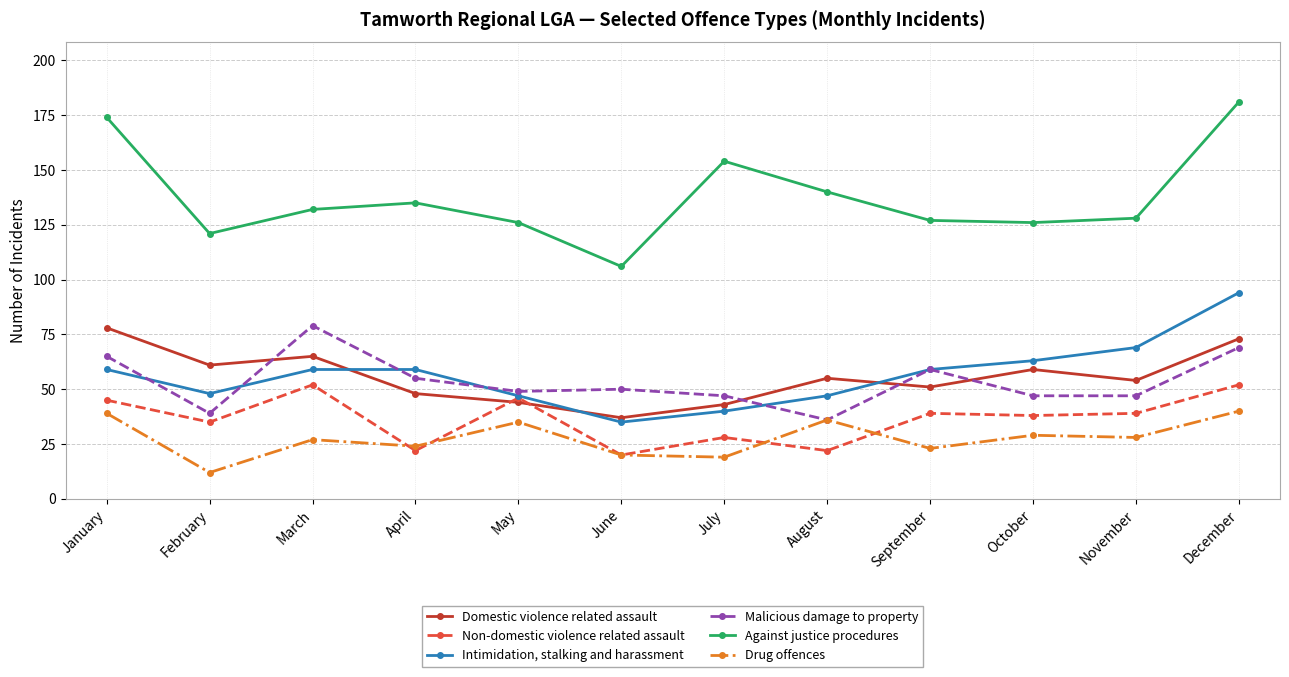

Rank the series at February from lowest to highest value.

Drug offences, Non-domestic violence related assault, Malicious damage to property, Intimidation, stalking and harassment, Domestic violence related assault, Against justice procedures